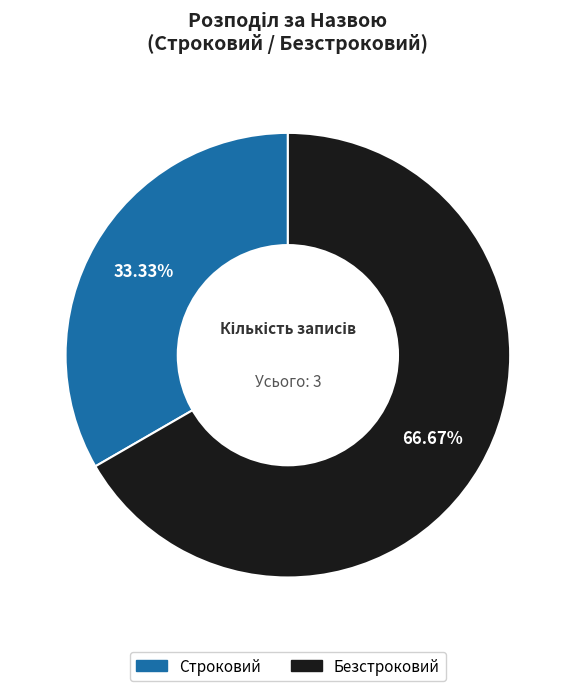

To the nearest percent, what is the difference between the largest and smallest slice percentages?

33%